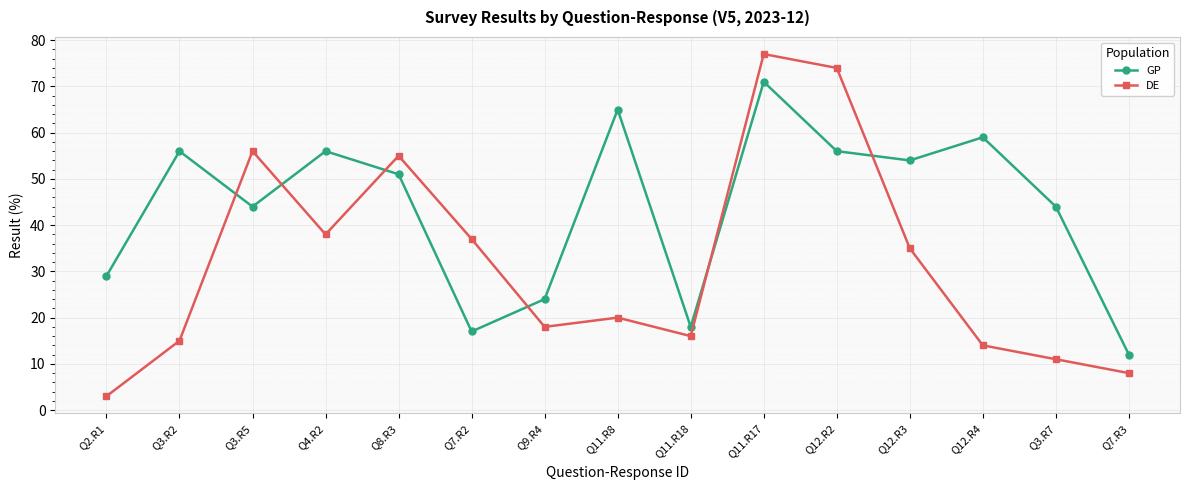

Reading left to right, list all the values displayed in this chart.

GP: Q2.R1=29	Q3.R2=56	Q3.R5=44	Q4.R2=56	Q8.R3=51	Q7.R2=17	Q9.R4=24	Q11.R8=65	Q11.R18=18	Q11.R17=71	Q12.R2=56	Q12.R3=54	Q12.R4=59	Q3.R7=44	Q7.R3=12
DE: Q2.R1=3	Q3.R2=15	Q3.R5=56	Q4.R2=38	Q8.R3=55	Q7.R2=37	Q9.R4=18	Q11.R8=20	Q11.R18=16	Q11.R17=77	Q12.R2=74	Q12.R3=35	Q12.R4=14	Q3.R7=11	Q7.R3=8